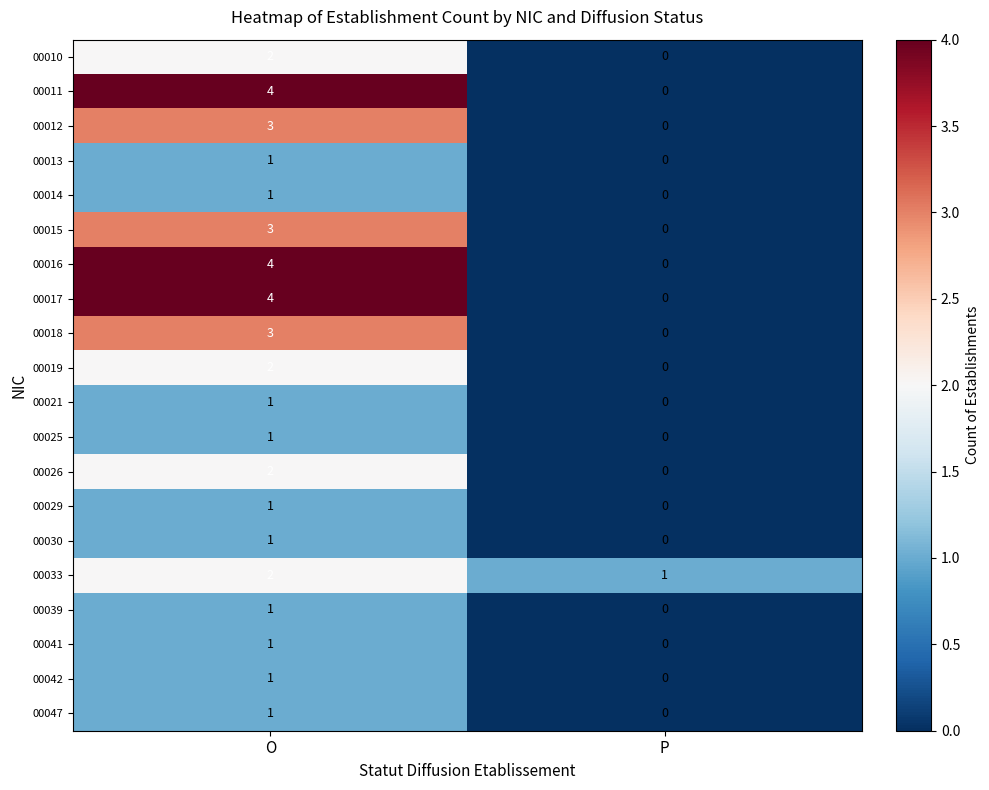

Is the value of 00026 at O greater than the value of 00025 at O?

Yes